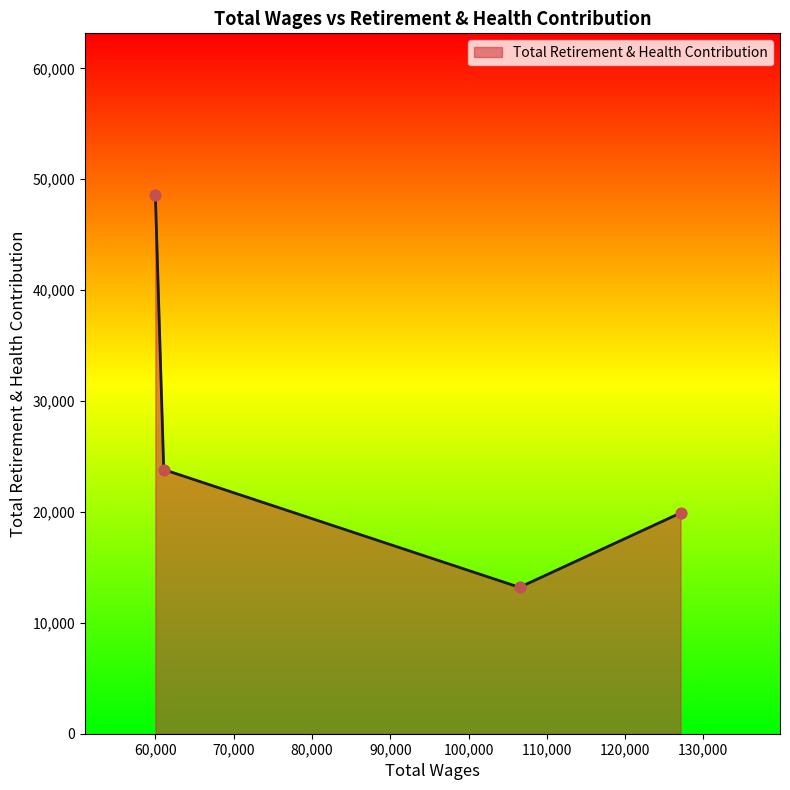

True or false: the data has more than 2 interior local peaks.

False